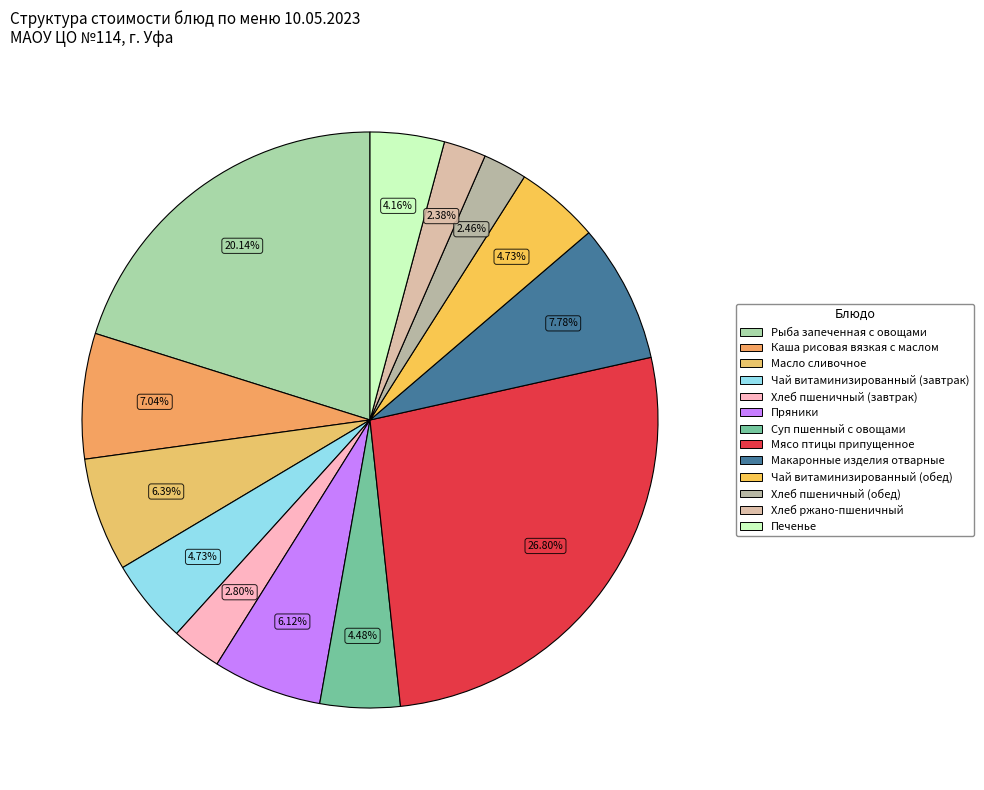

What portion of the pie excludes Хлеб ржано-пшеничный?

97.6%